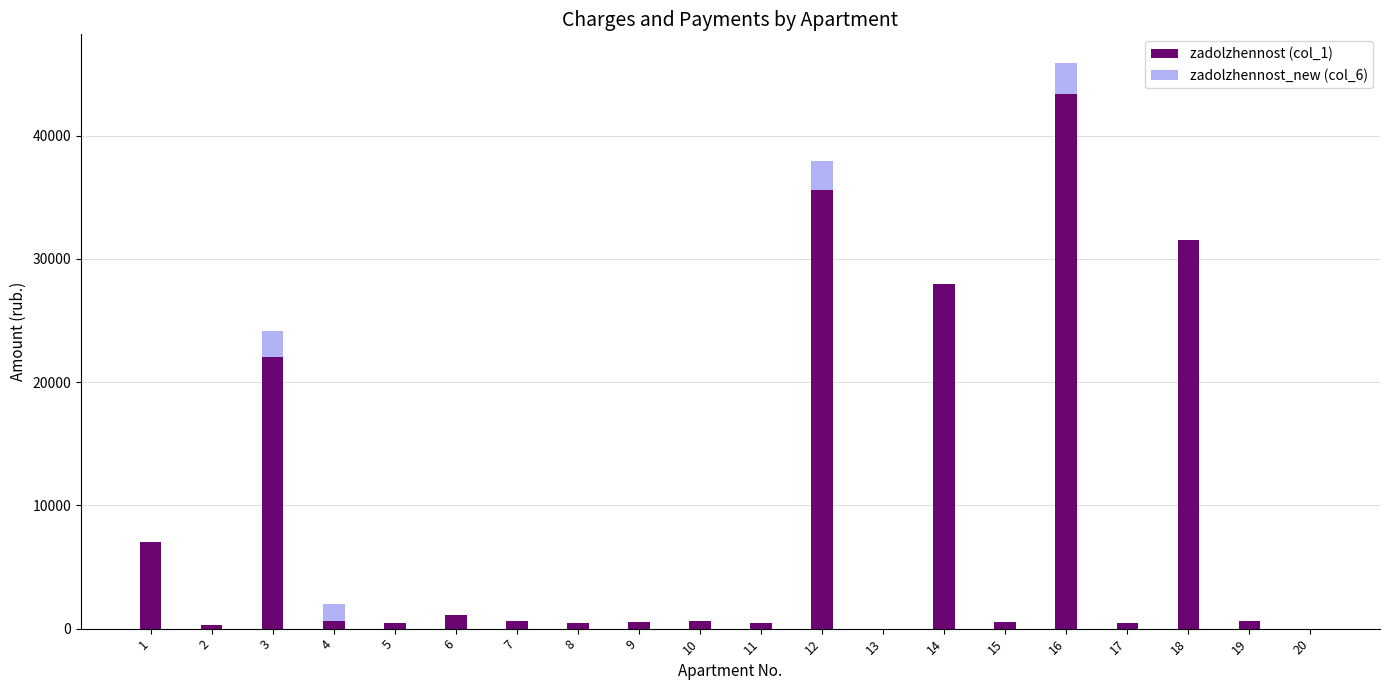

The value of zadolzhennost_new (col_6) at 15 is 190.8. True or false?

False